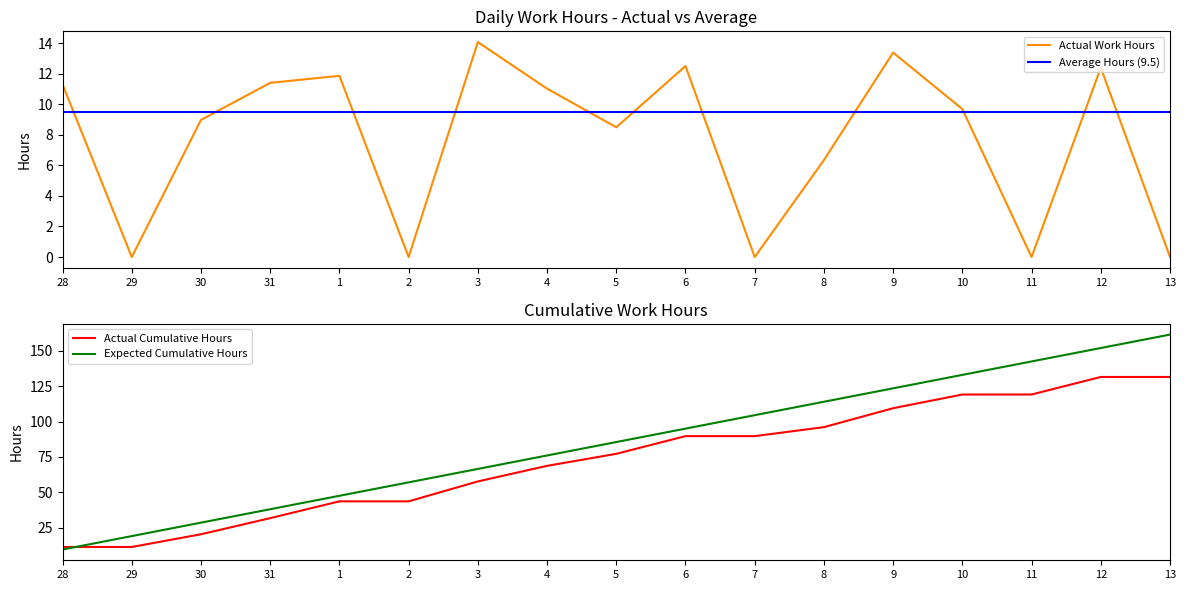

What is the label of the 7th point from the right?

7